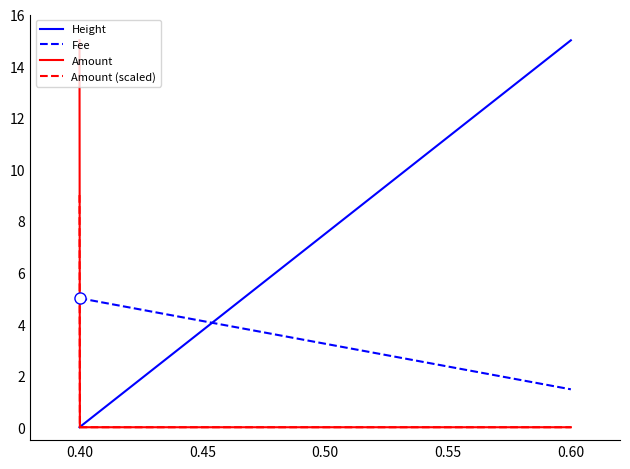

What is the highest value of the Height series?

15.0